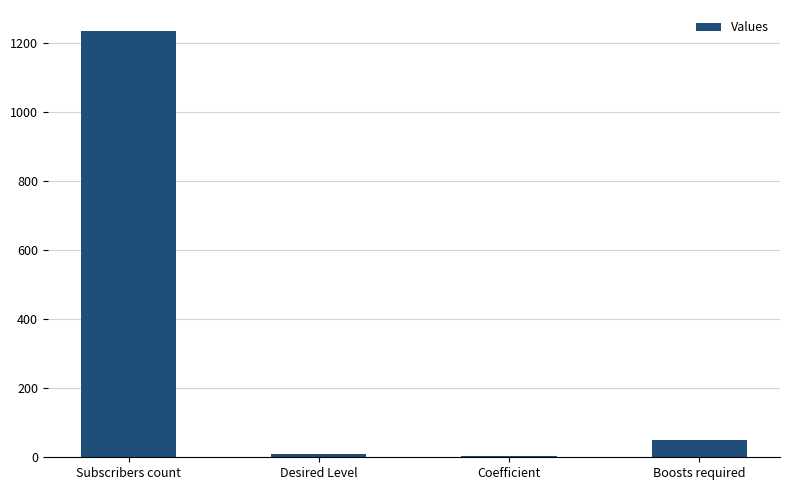

What is the average value?

325